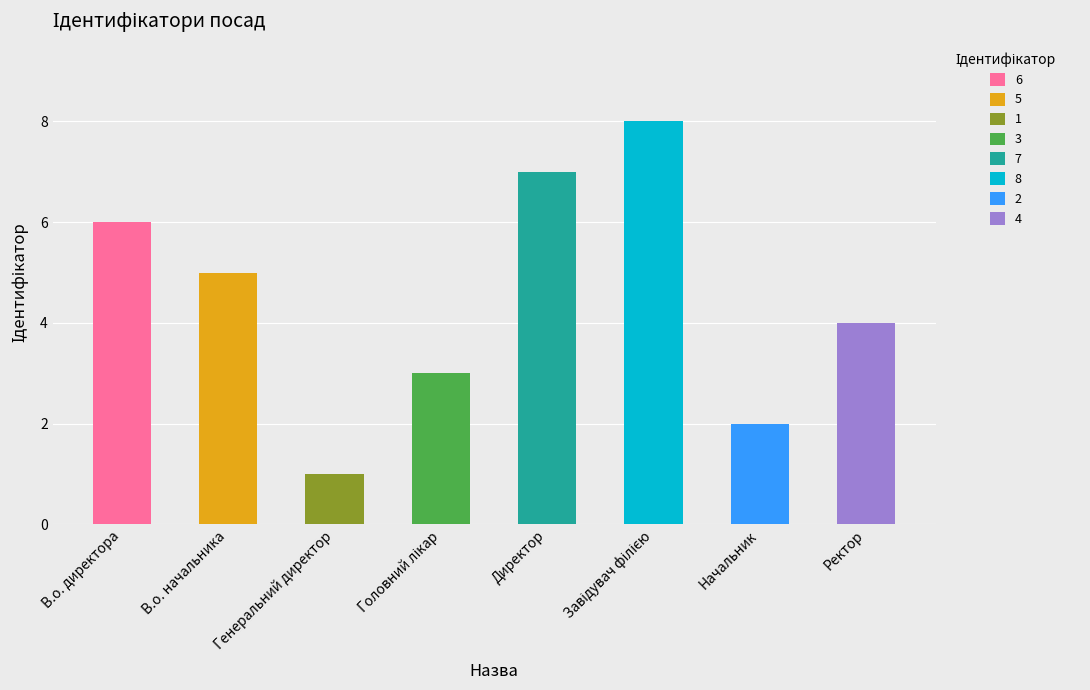

Where does the data first go above 5?

В.о. директора